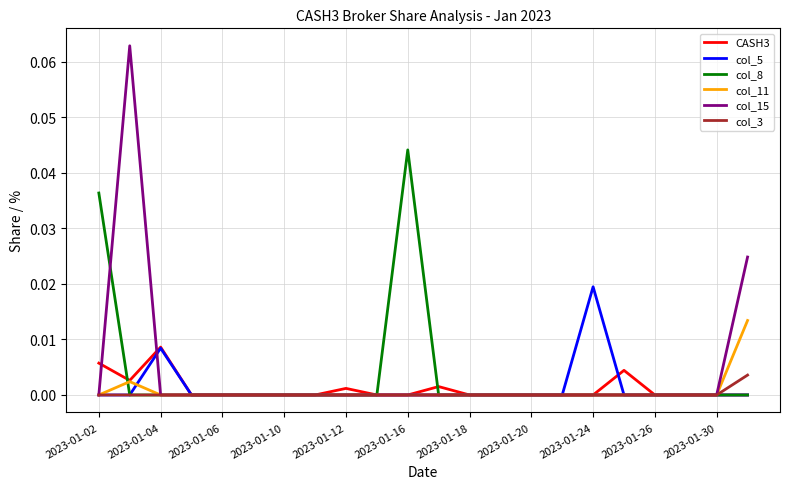

Rank the series by their maximum value, from lowest to highest.

col_3, CASH3, col_11, col_5, col_8, col_15